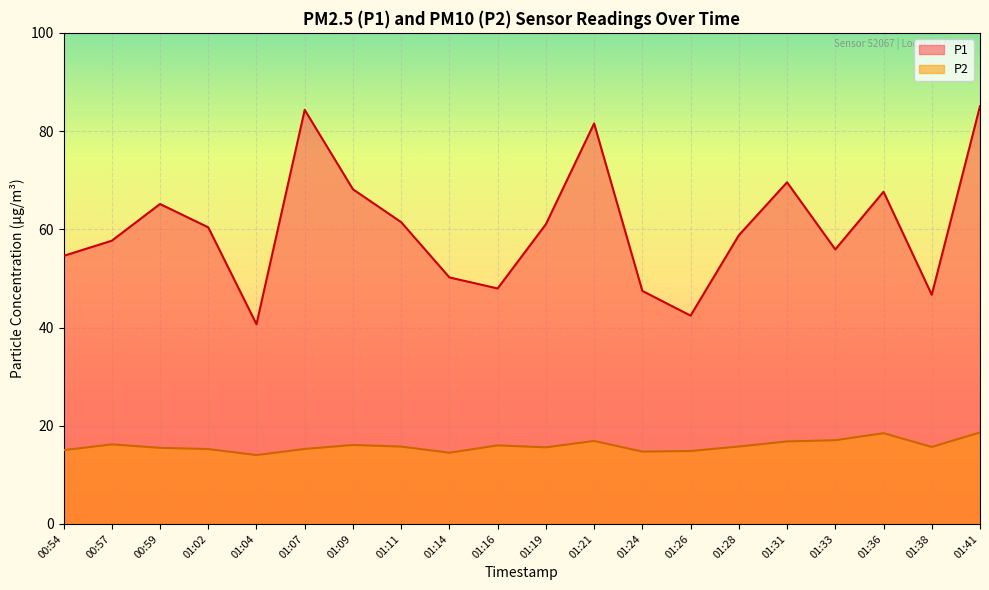

Which series has the largest total across all categories?

P1